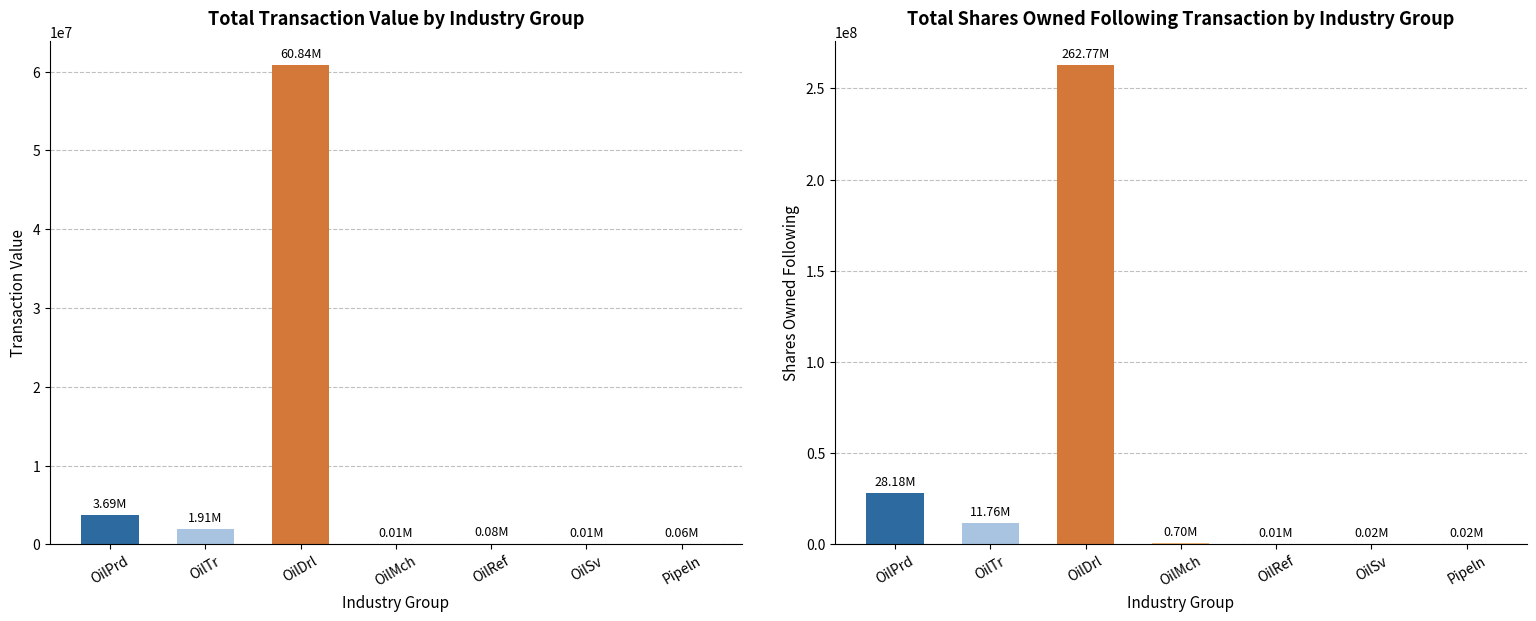

At which label is Total Transaction Value closest to 30425578?

OilPrd